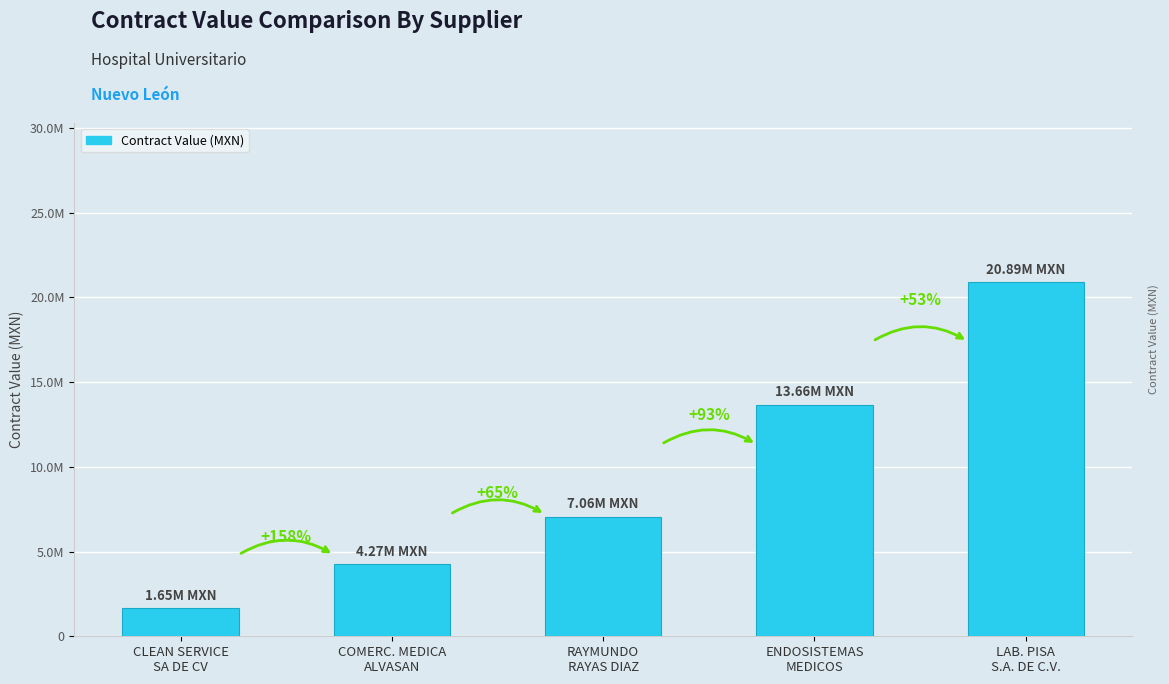

Which has a higher value, CLEAN SERVICE
SA DE CV or LAB. PISA
S.A. DE C.V.?

LAB. PISA
S.A. DE C.V.